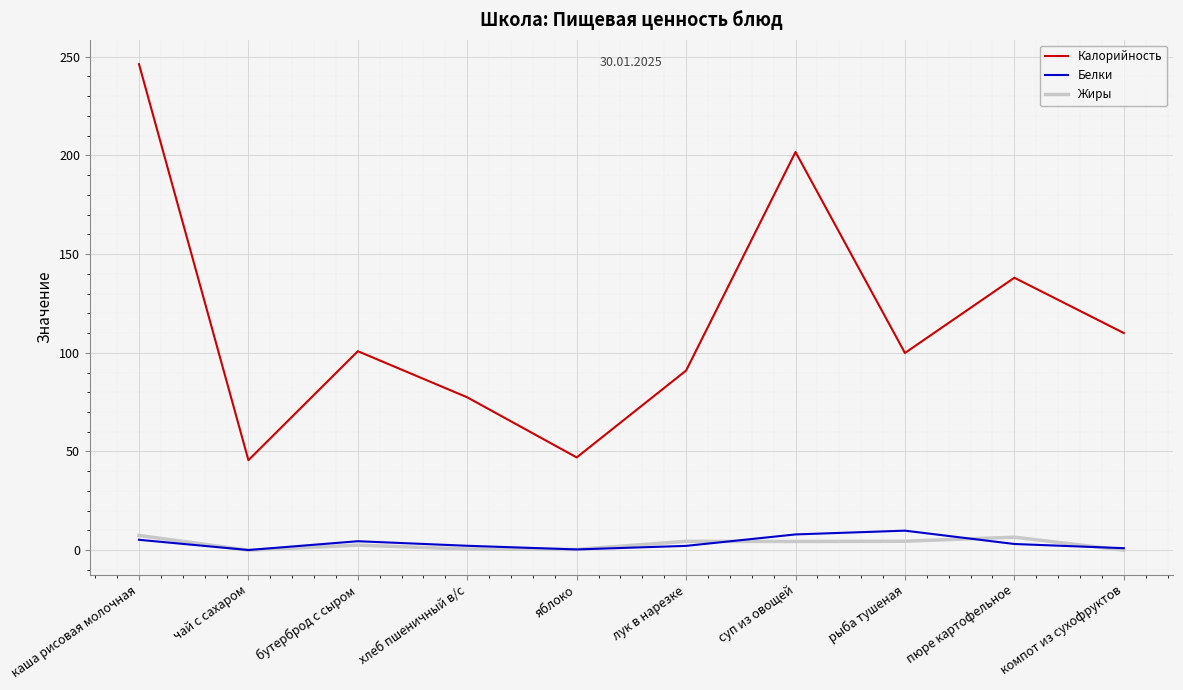

What is the maximum value shown in the chart?

246.2